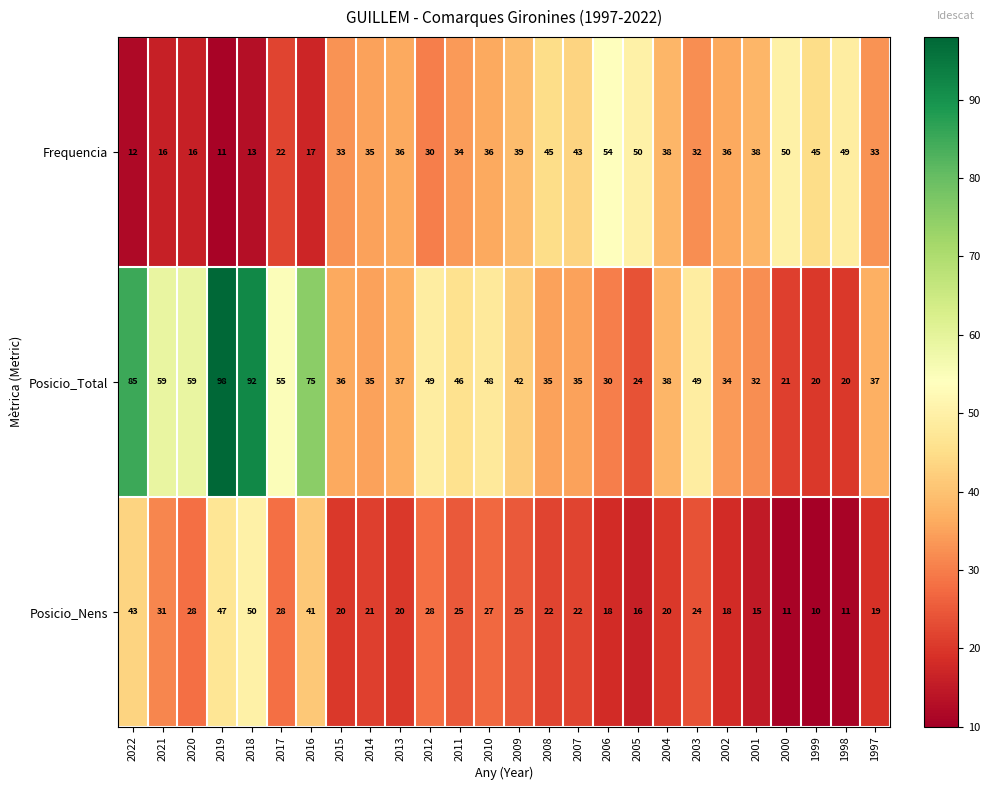

At which label does Posicio_Total first exceed 38?

2022